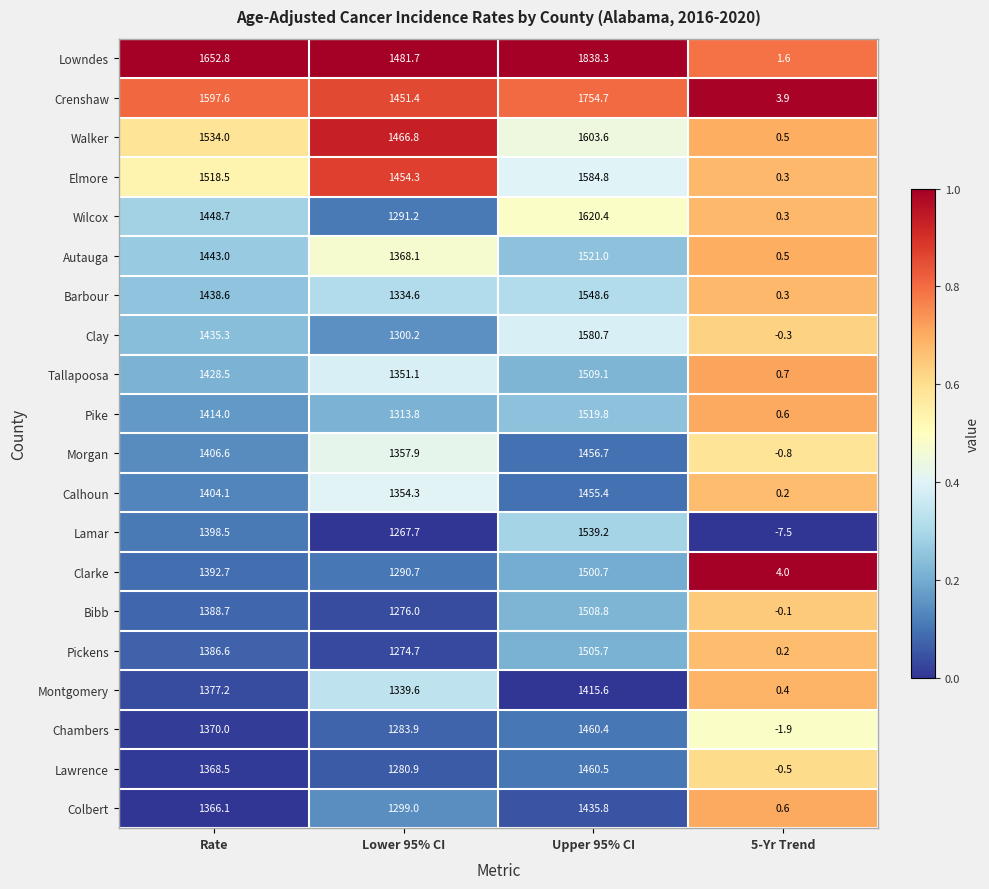

The Morgan series shows -0.8 at 5-Yr Trend. True or false?

True